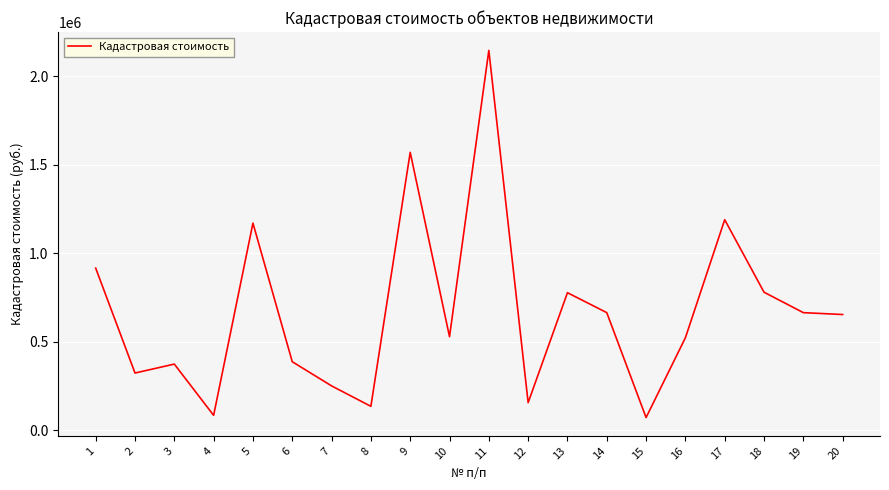

Count the number of categories in the chart.

20